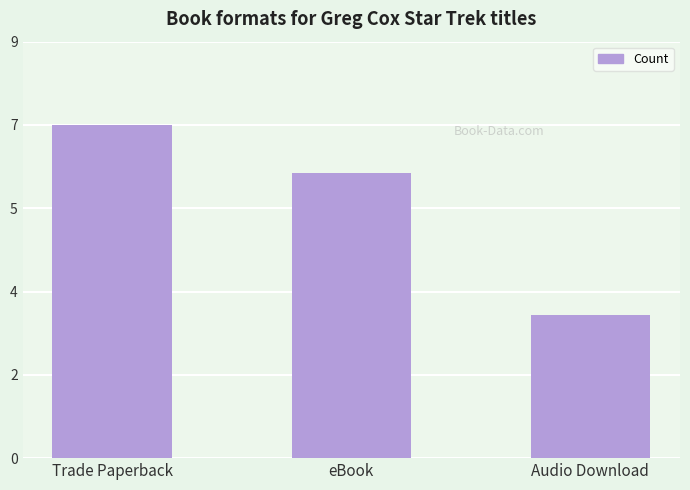

Are the bars horizontal?

No